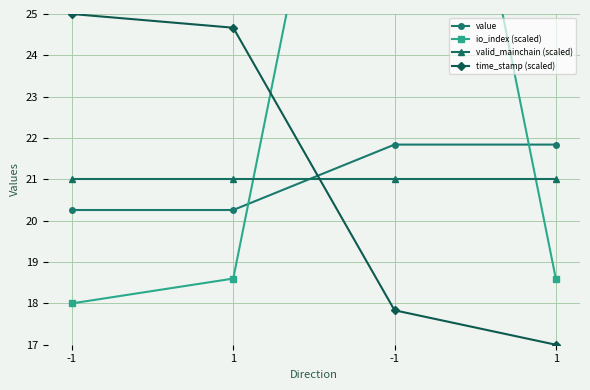

Which category has the highest value across all series?

-1